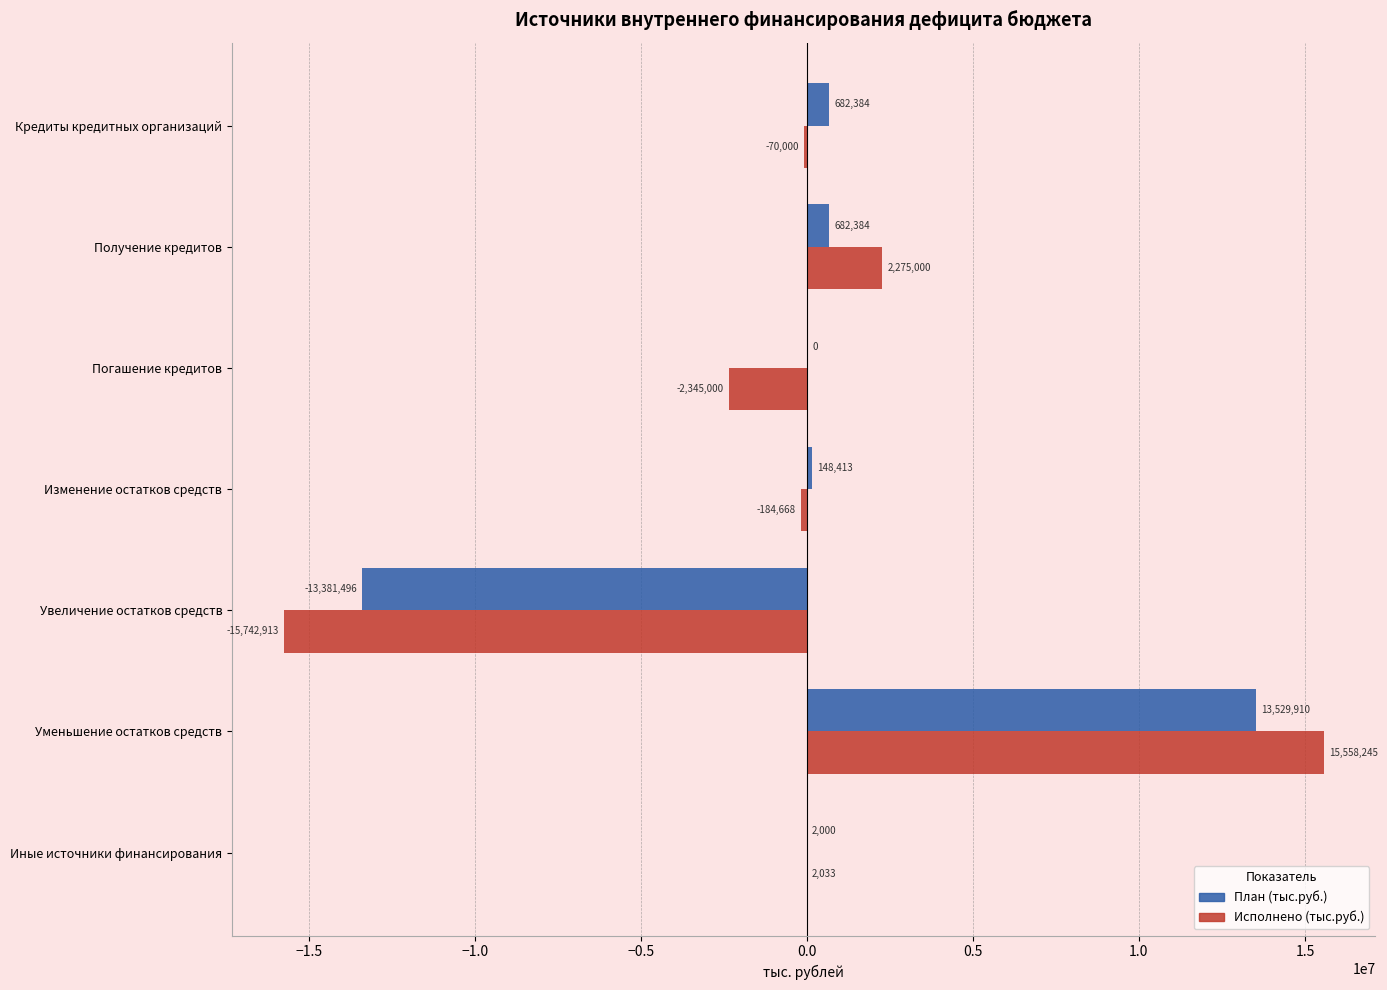

Between Получение кредитов and Иные источники финансирования, which series saw the biggest shift?

Исполнено (тыс.руб.)